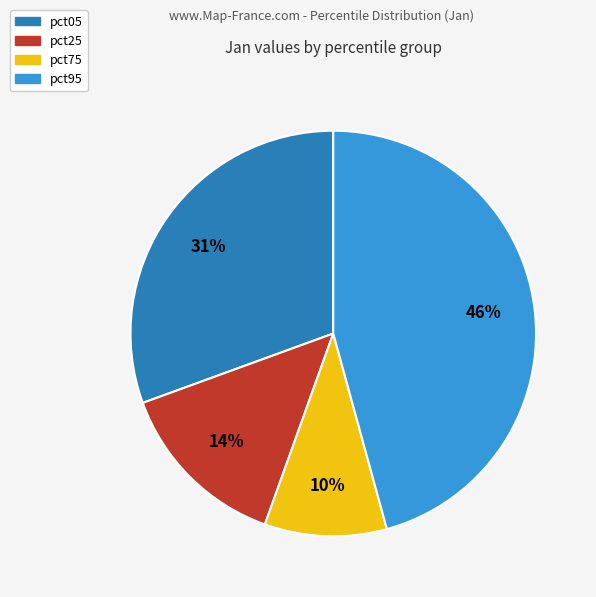

To the nearest percent, what is the average slice percentage?

25%